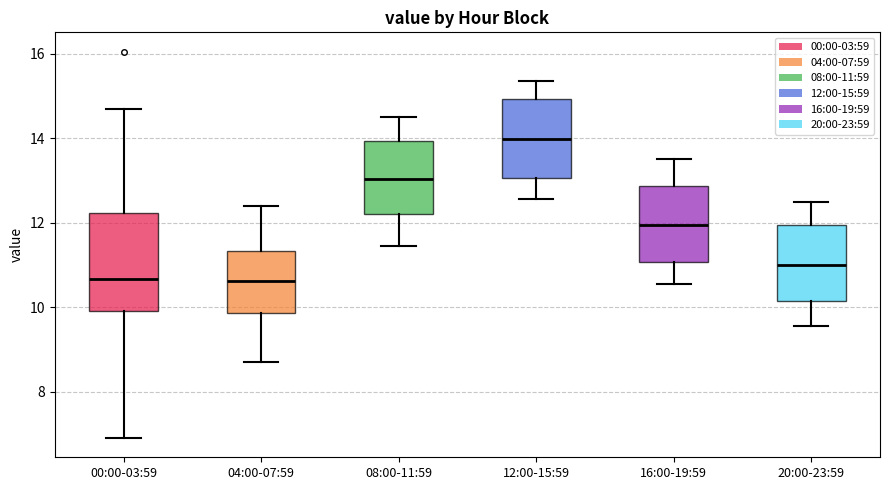

Which box's median line is the highest?

12:00-15:59